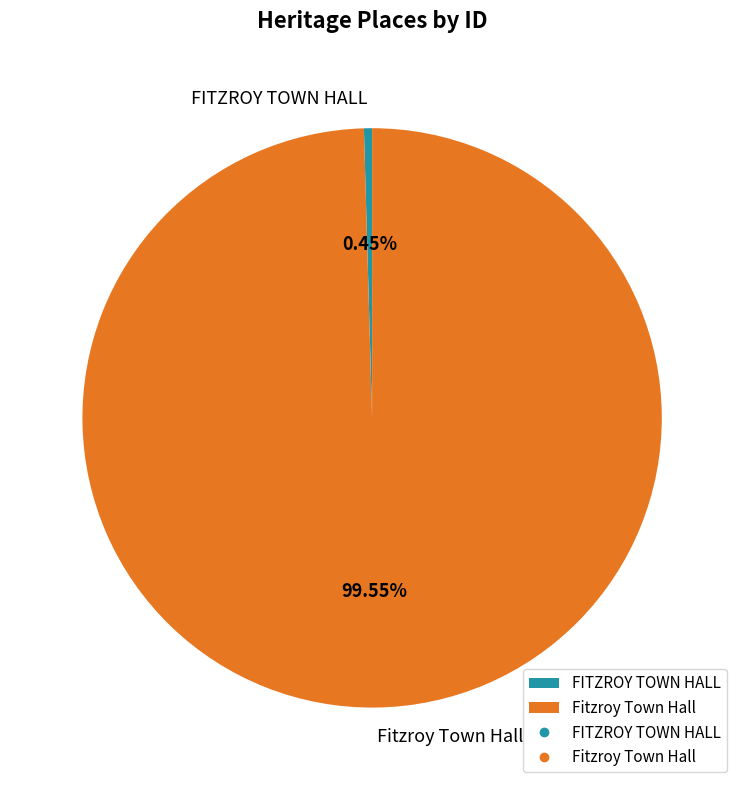

What is the smallest slice in the pie chart?

FITZROY TOWN HALL